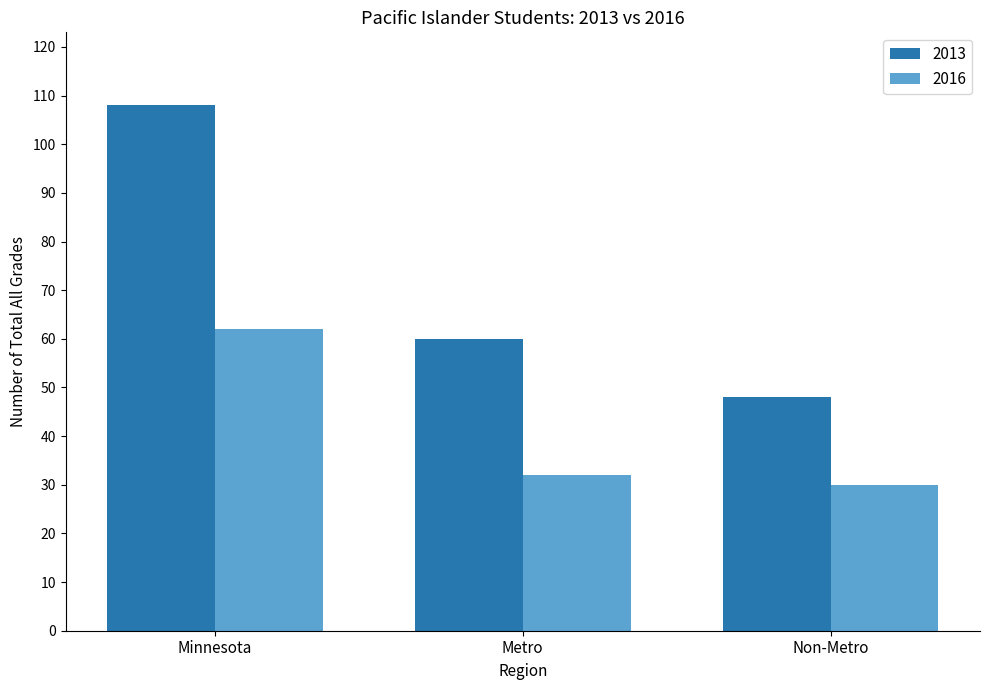

Rank the categories by 2013 value from lowest to highest.

Non-Metro, Metro, Minnesota